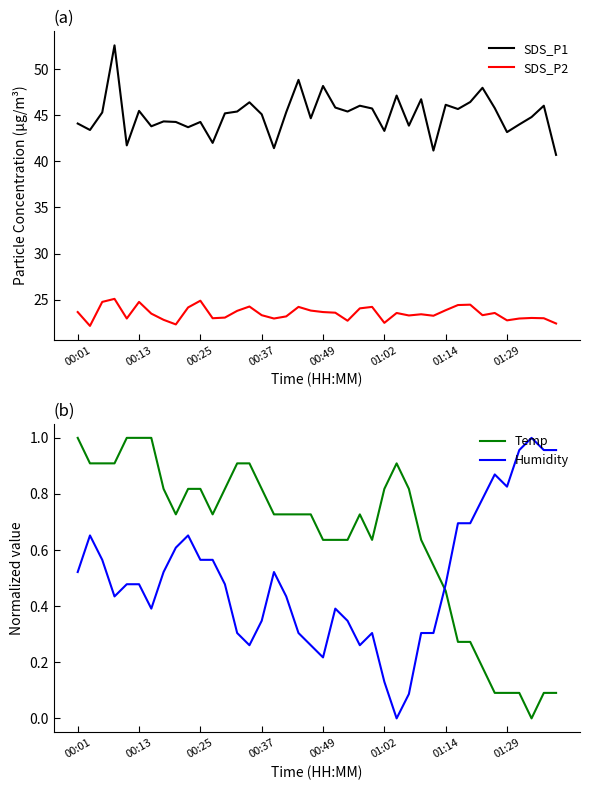

The value of SDS_P2 at 24 is 14.5. True or false?

False